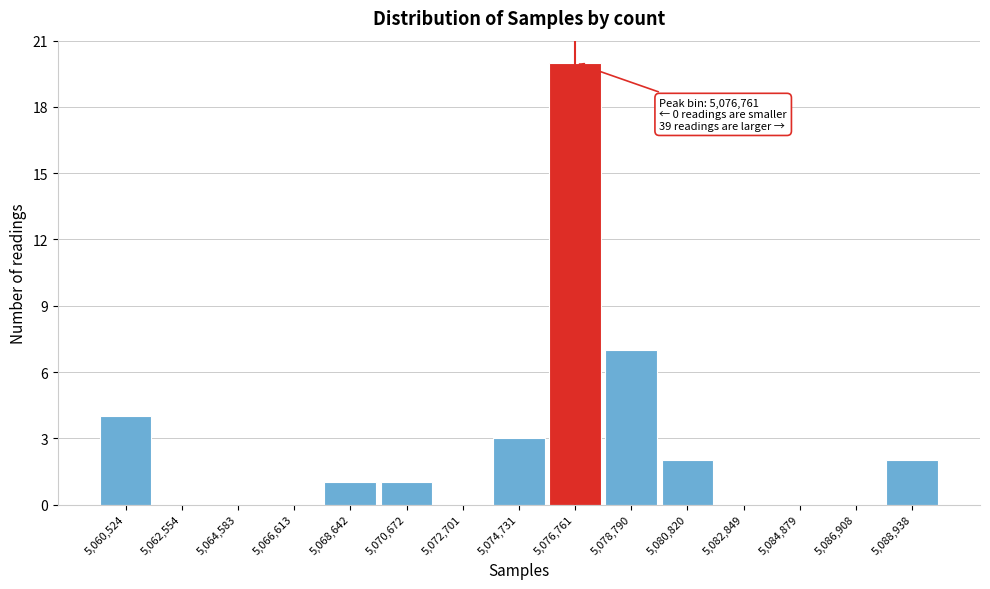

Over which range of the x-axis is the bar tallest?

5075500 to 5078000